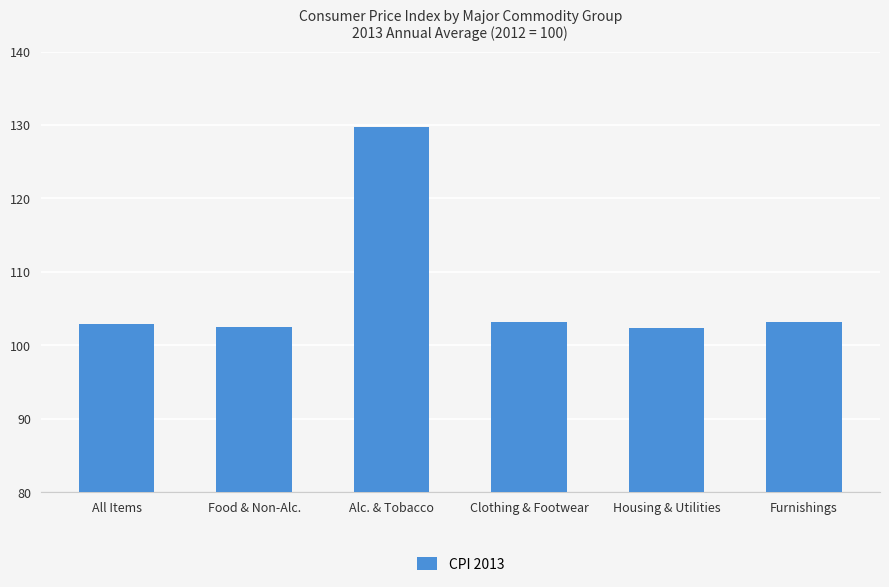

The value at All Items is 102.9. True or false?

True